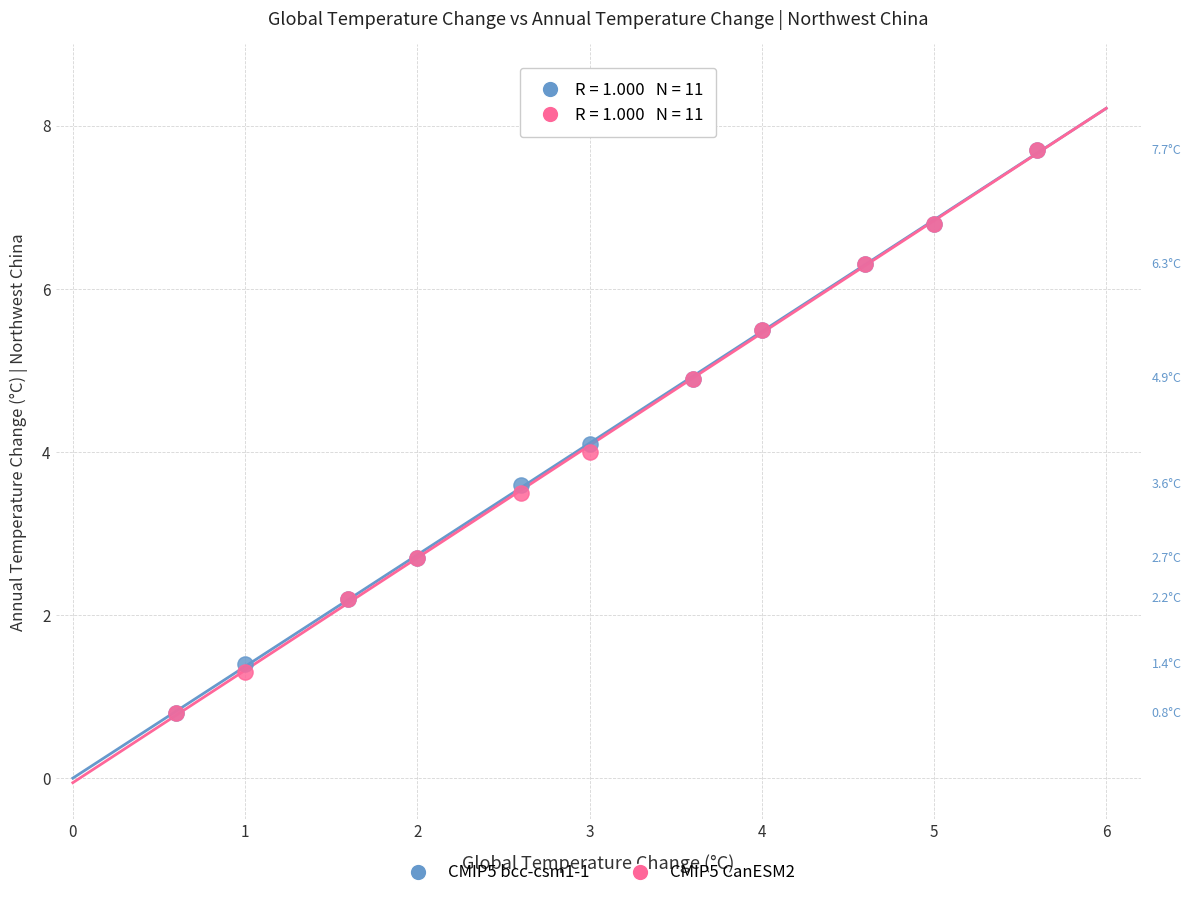

What are all the series names shown in the legend?

CMIP5 bcc-csm1-1, CMIP5 CanESM2